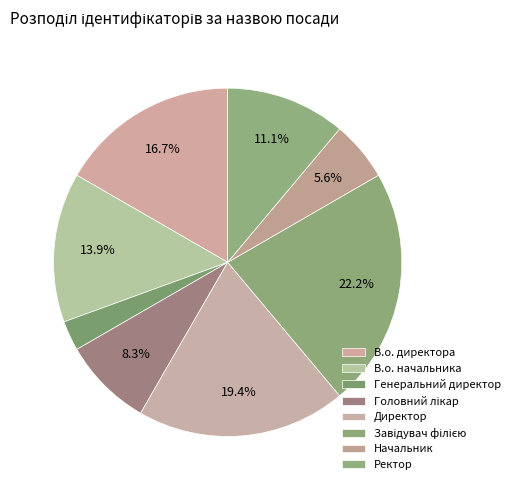

To the nearest percent, what portion does Головний лікар represent?

8%